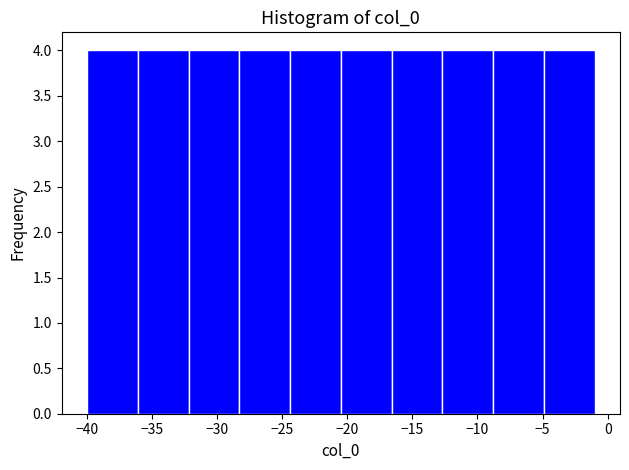

How tall is the bar that spans -40.0 to -36.1 on the x-axis? Neither the bar edges nor the heights are printed on the chart, so give them approximately, as read against the axes.

4